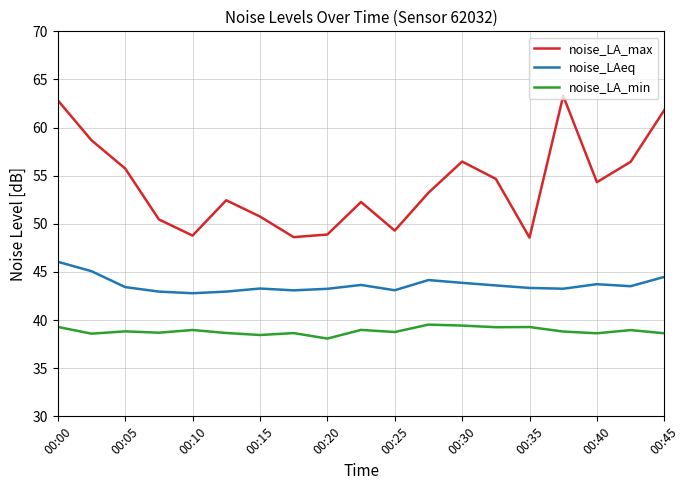

What is the minimum value for noise_LA_min?

38.1